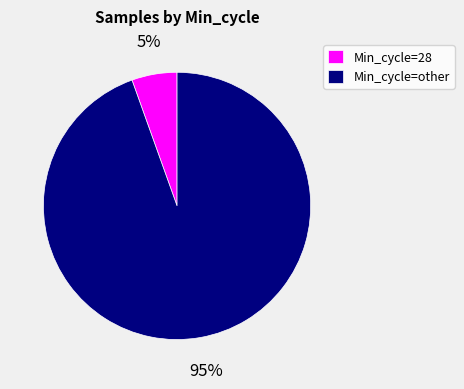

The Min_cycle=28 slice represents 19% of the pie. True or false?

False